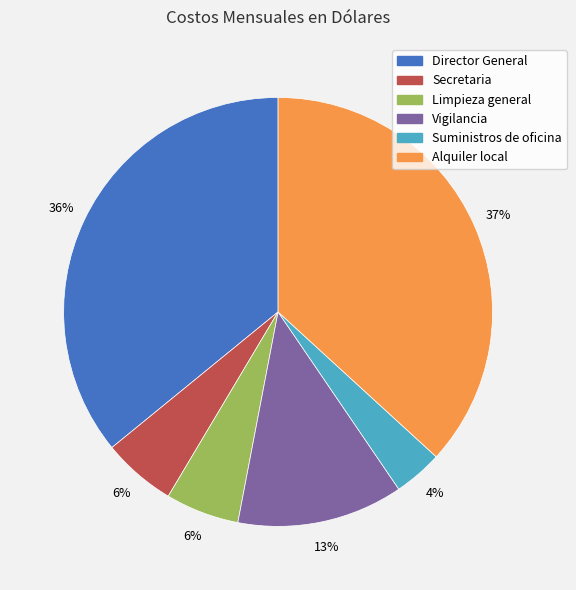

What percentage is the Vigilancia slice, to the nearest percent?

13%